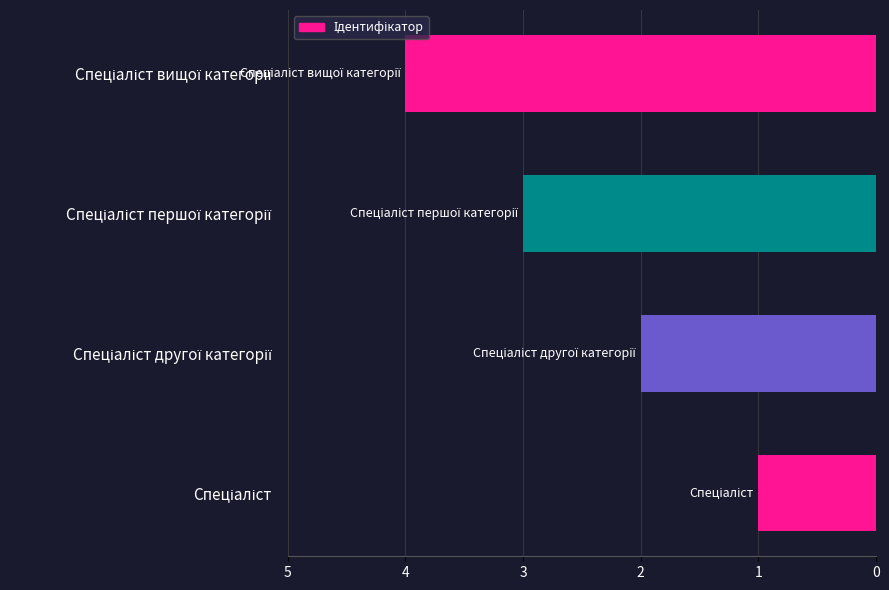

What is the difference between the maximum and minimum values?

3